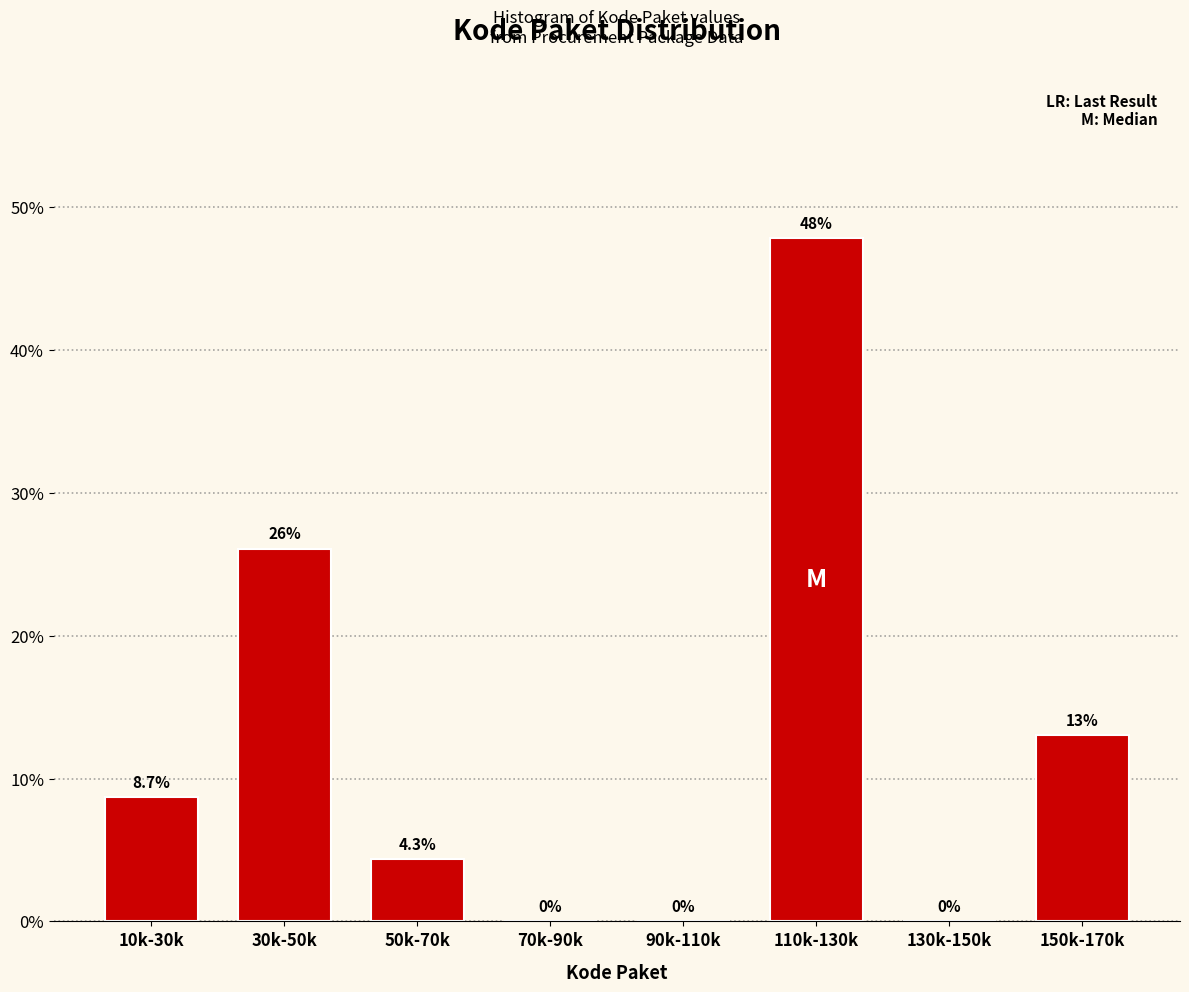

Reading left to right, transcribe all the data shown in this chart.

10k-30k=8.7	30k-50k=26.1	50k-70k=4.3	70k-90k=0.0	90k-110k=0.0	110k-130k=47.8	130k-150k=0.0	150k-170k=13.0